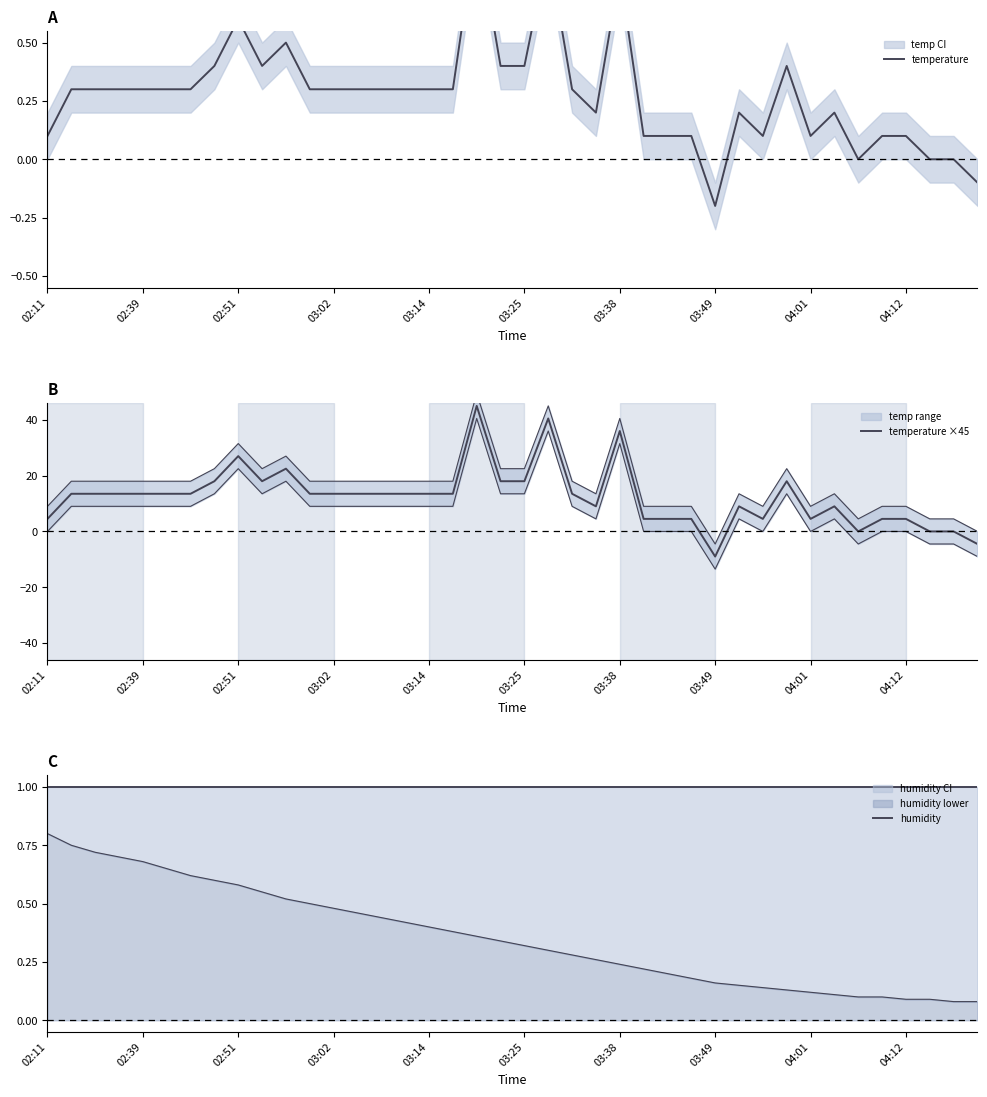

Is it true that temperature ×45 equals 8.7 at 02:39?

False